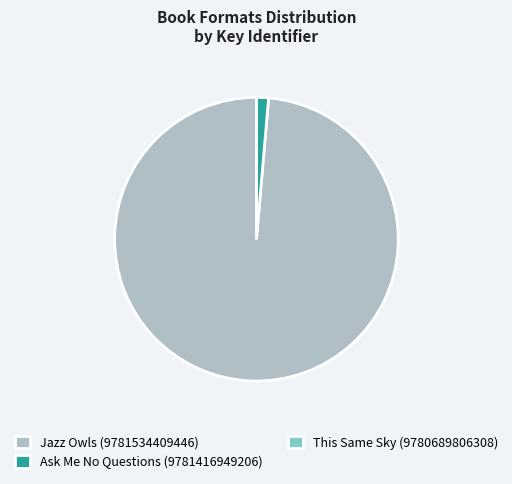

What is the largest slice in the pie chart?

Jazz Owls (9781534409446)